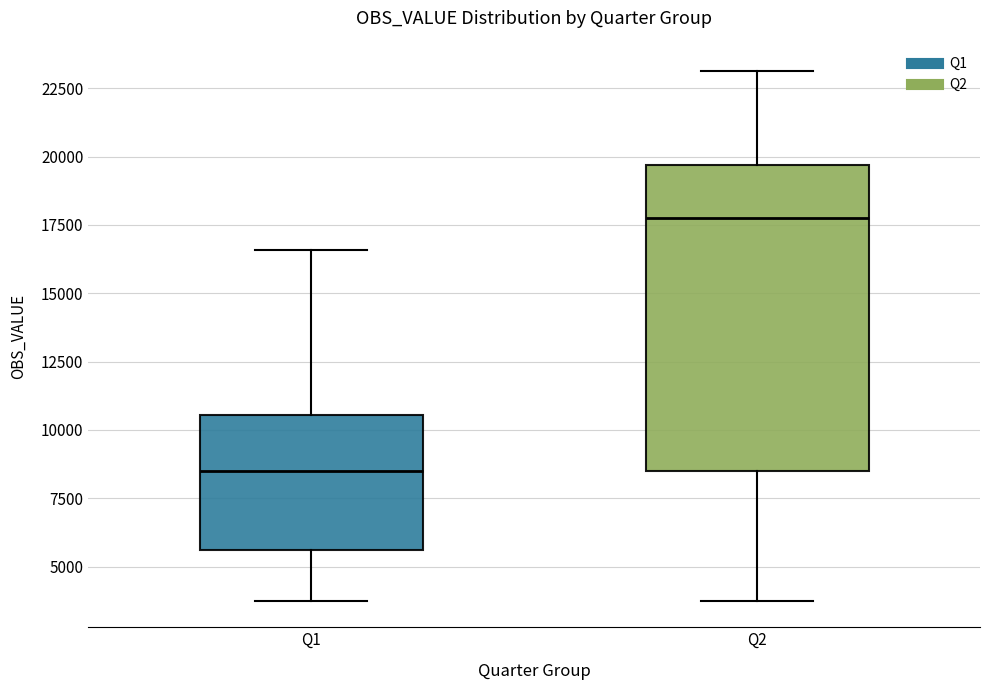

Reading left to right, read every box against the y-axis: the position of its median line, the range the box covers, and the ends of its whiskers. The values are not printed on the chart, so give them approximately, as read against the axis.

Q1: median 8500, box 5500 to 10500, whiskers 3500 to 16500
Q2: median 17500, box 8500 to 19500, whiskers 3500 to 23000